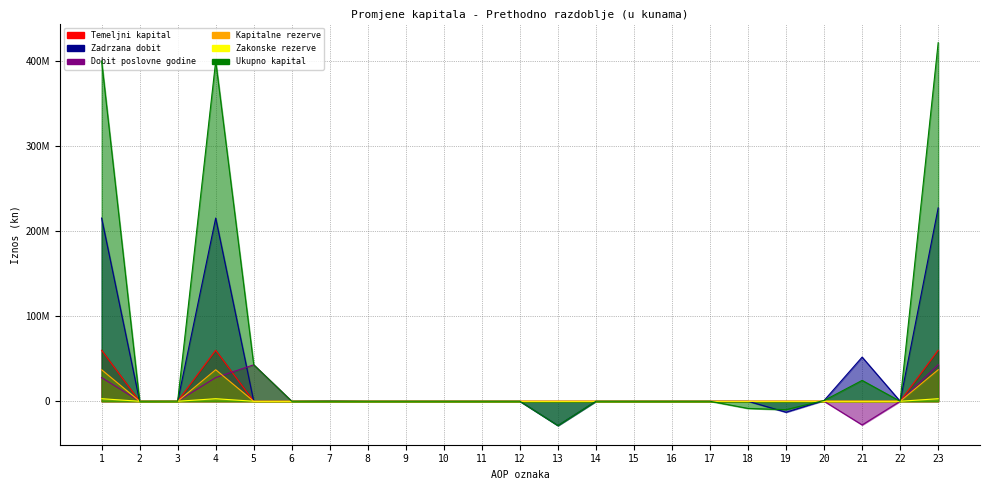

How many distinct data groups are displayed?

6